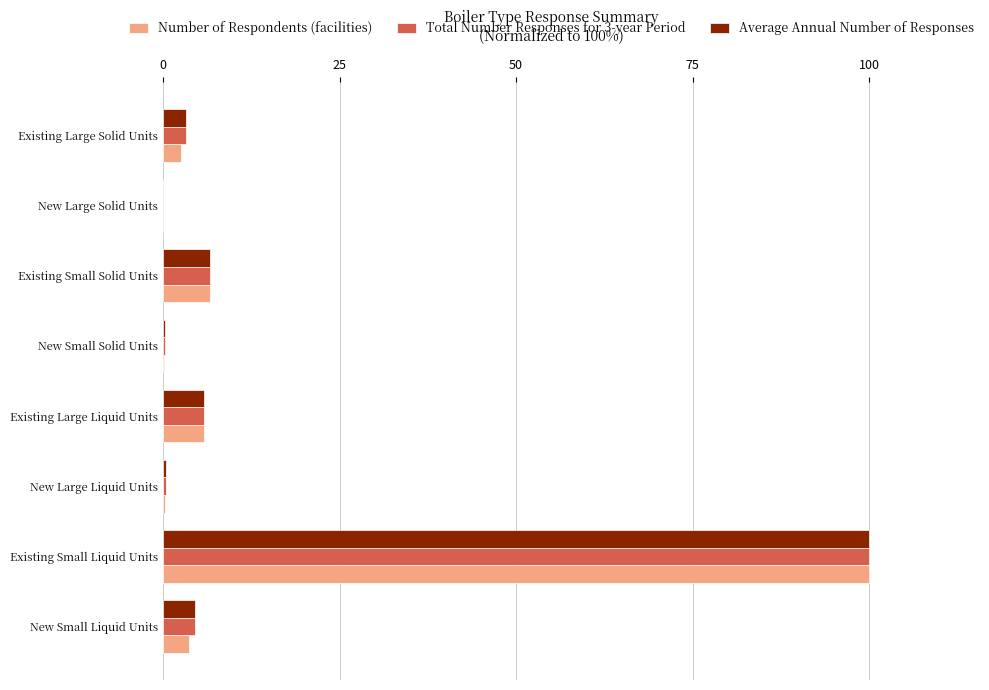

At which category does the chart reach its peak across all series?

Existing Small Liquid Units